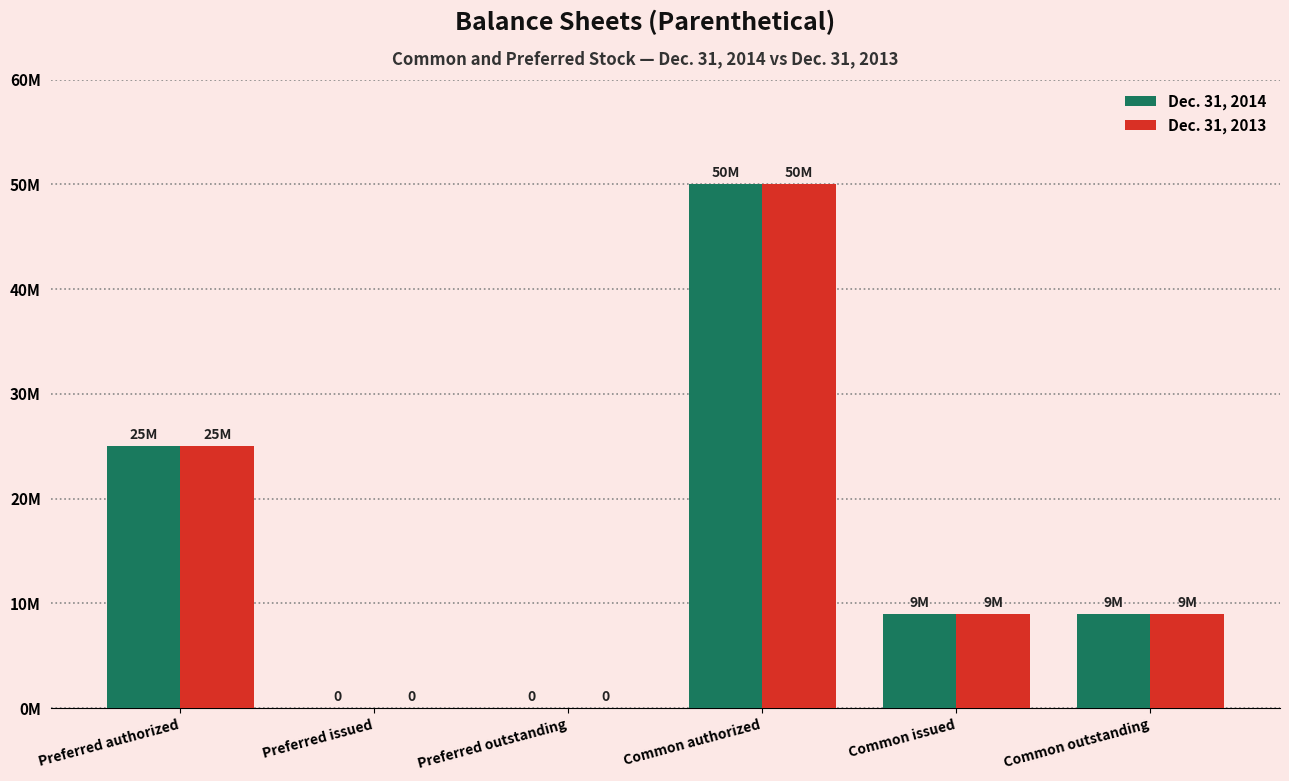

Rank the series by their maximum value, from lowest to highest.

Dec. 31, 2014, Dec. 31, 2013